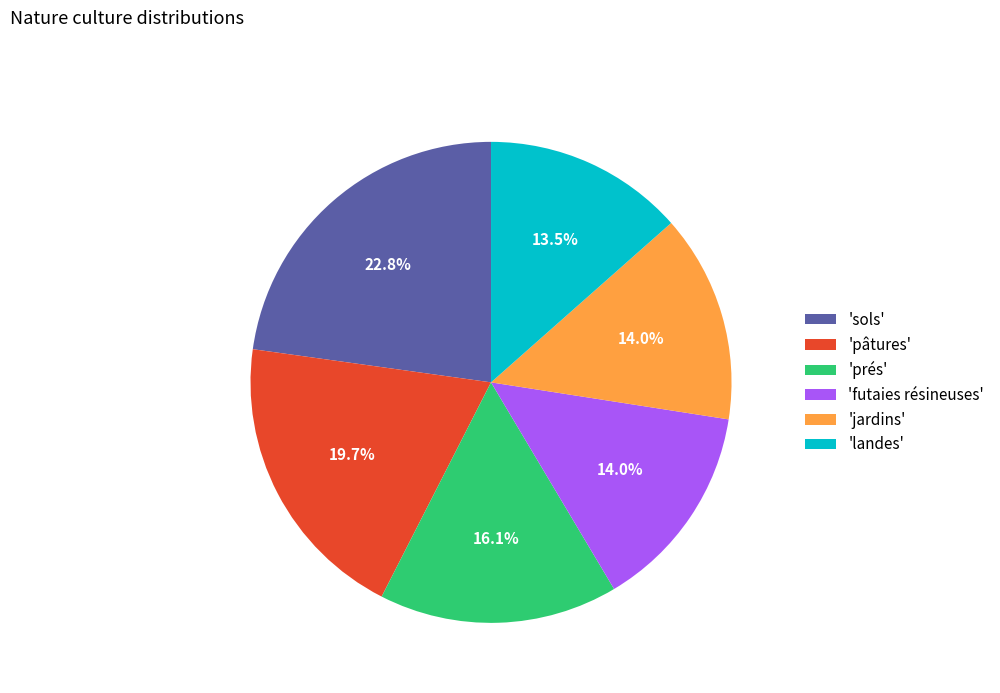

What portion of the pie excludes 'prés'?

83.9%